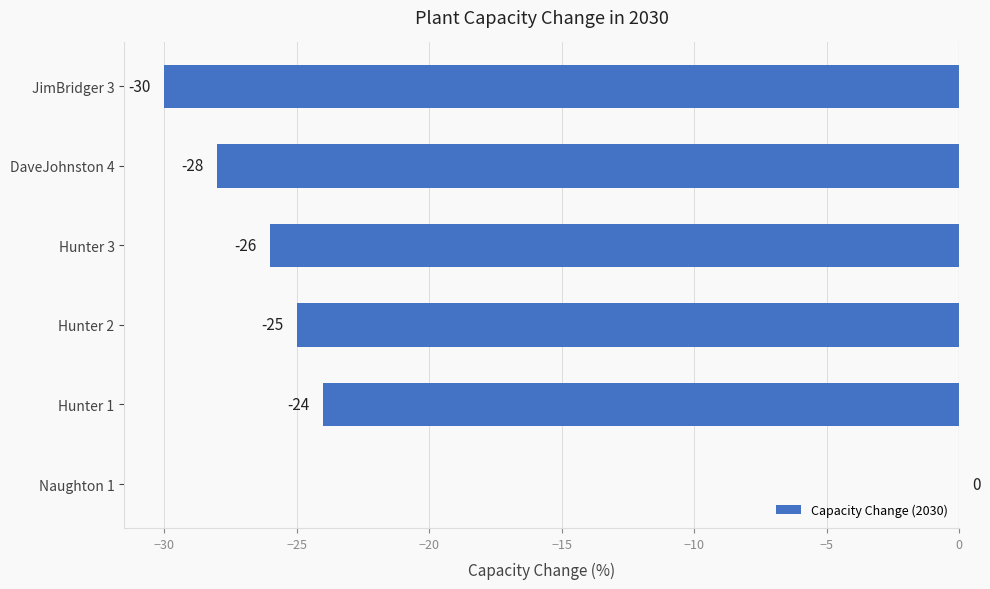

How many distinct data groups are displayed?

1